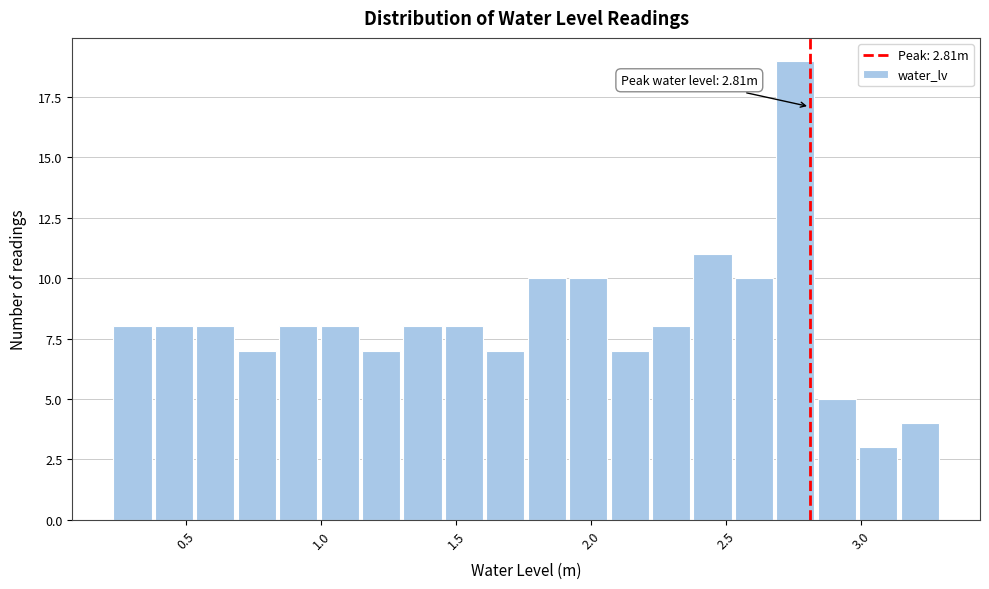

Around what value on the x-axis is the tallest bar? Give the approximate position of its centre, as read against the axis.

2.75